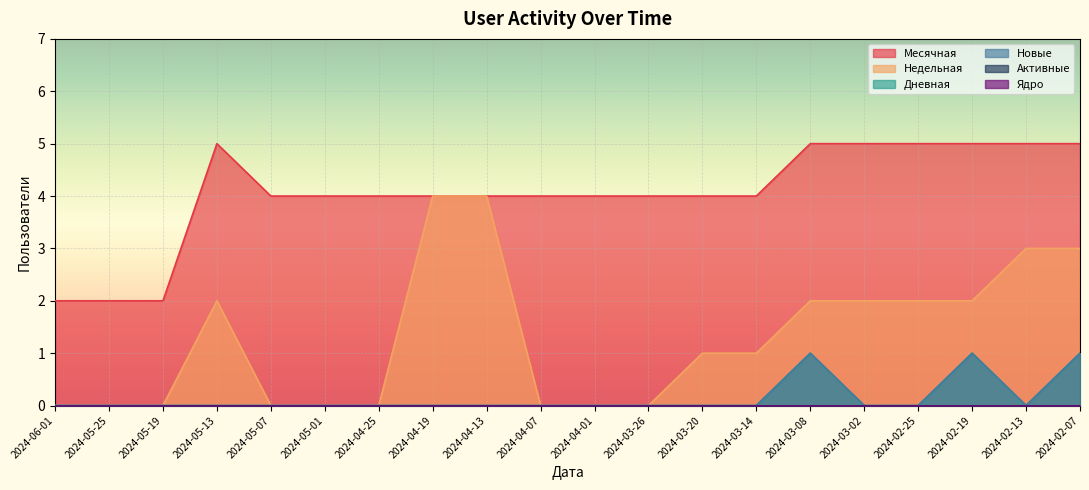

Which series has the widest spread of values?

Недельная